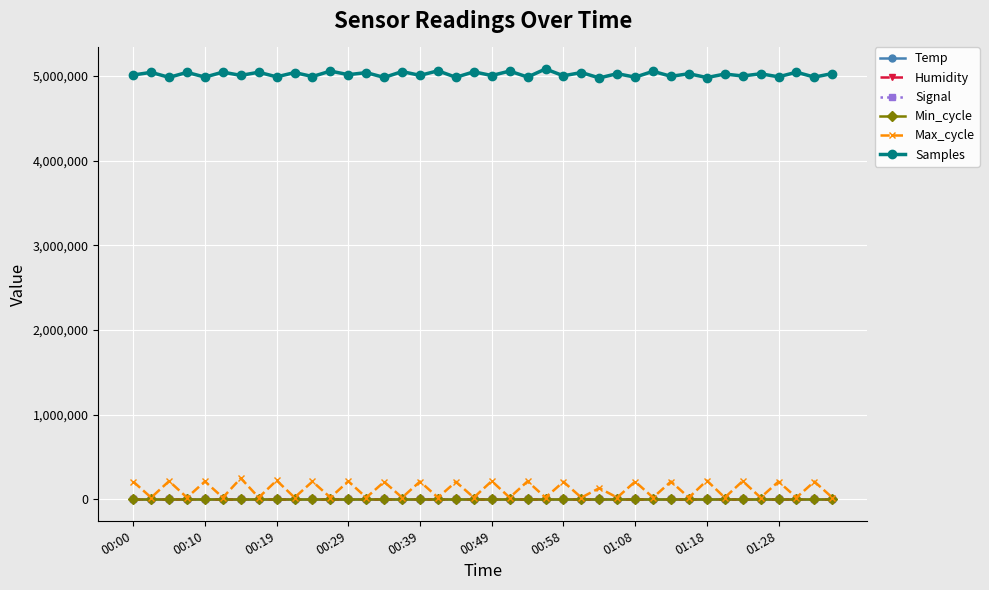

True or false: Min_cycle and Samples intersect in this chart.

False